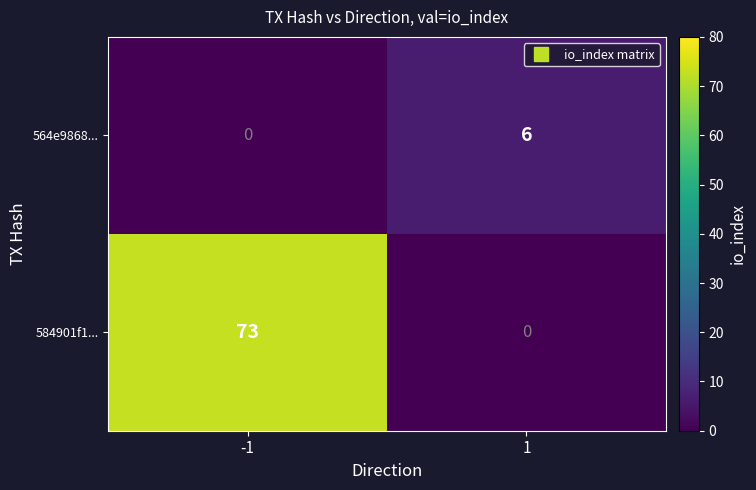

What is the total value across all series at -1?

73